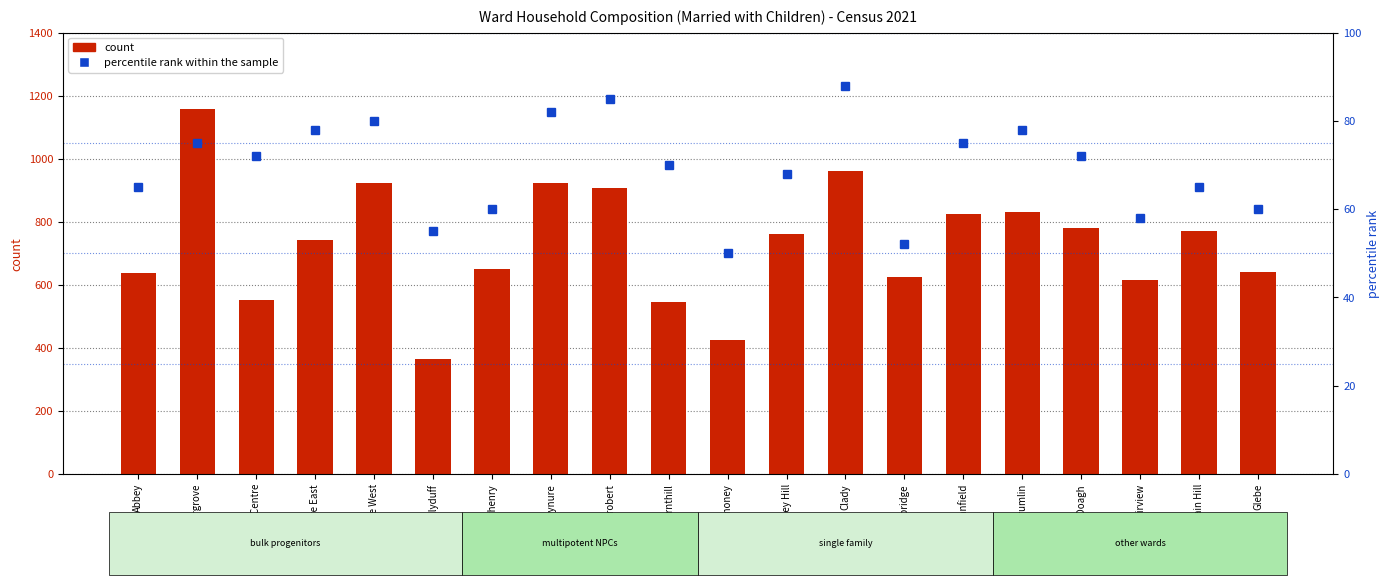

How many data points in percentile rank within the sample are above 72?

8